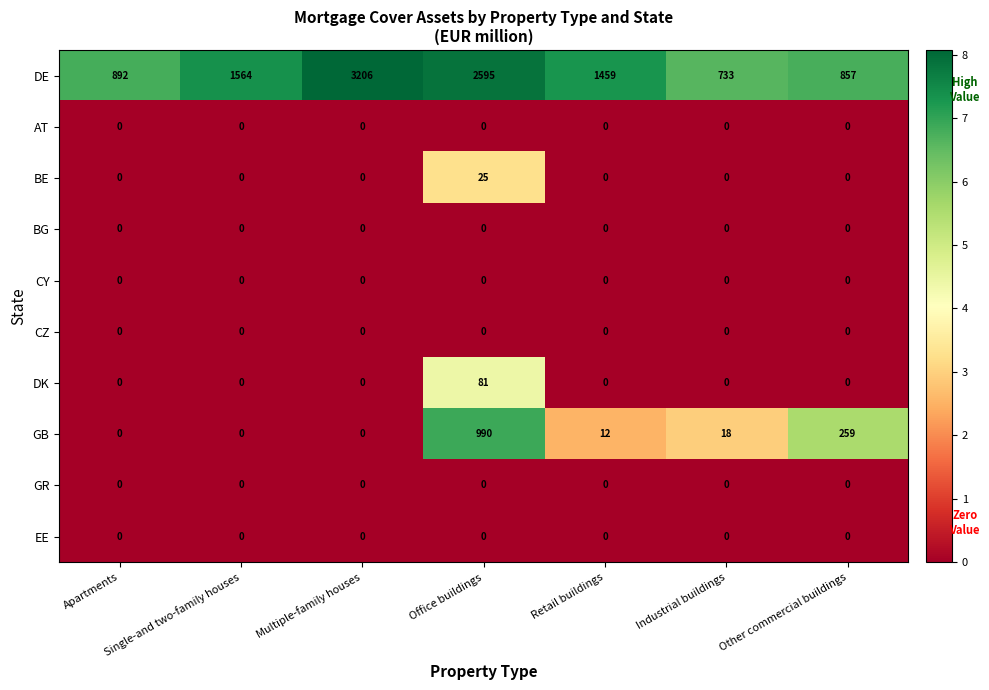

Which series has the widest spread of values?

DE